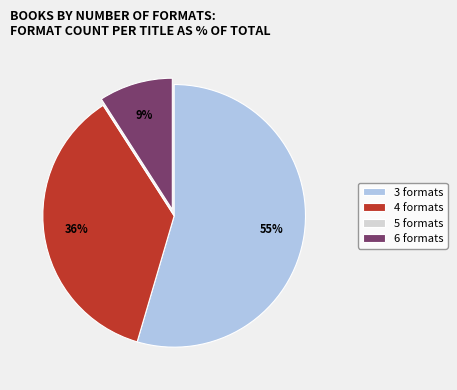

What percentage is the 3 formats slice, to the nearest percent?

55%